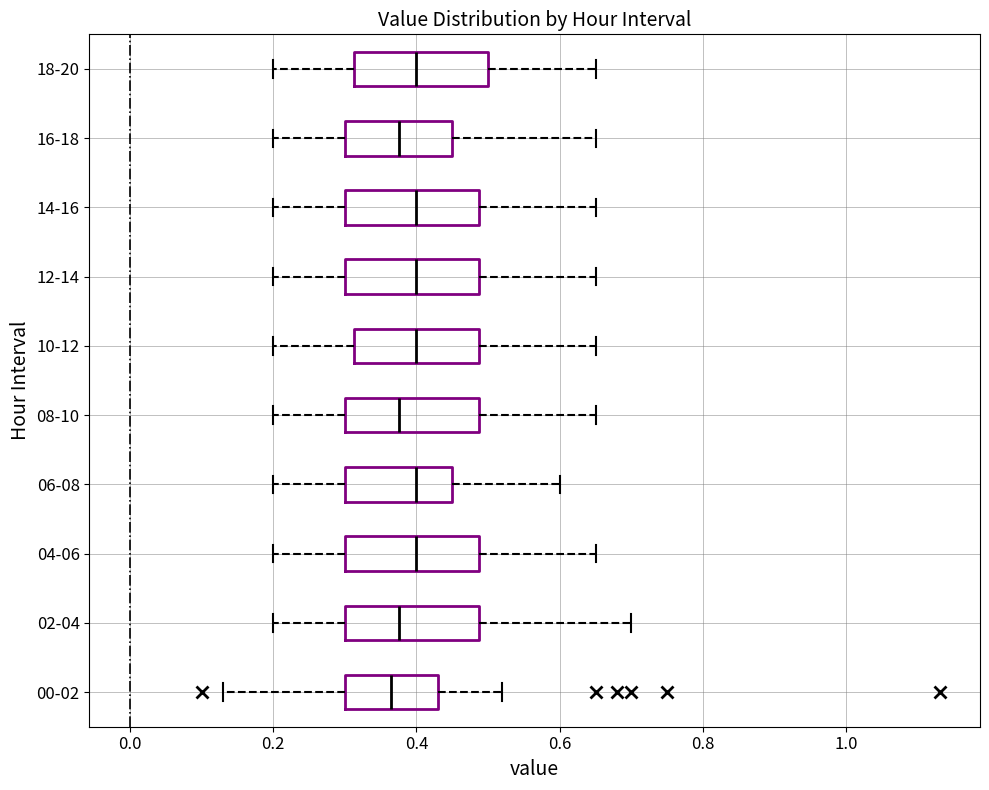

Reading bottom to top, transcribe this box plot: for each box, give where its median line is, the range the box spans, and where its two whiskers end, as read against the x-axis. The values are not printed on the chart, so give them approximately, as read against the axis.

00-02: median 0.36, box 0.30 to 0.44, whiskers 0.14 to 0.52
02-04: median 0.38, box 0.30 to 0.48, whiskers 0.20 to 0.70
04-06: median 0.40, box 0.30 to 0.48, whiskers 0.20 to 0.66
06-08: median 0.40, box 0.30 to 0.46, whiskers 0.20 to 0.60
08-10: median 0.38, box 0.30 to 0.48, whiskers 0.20 to 0.66
10-12: median 0.40, box 0.32 to 0.48, whiskers 0.20 to 0.66
12-14: median 0.40, box 0.30 to 0.48, whiskers 0.20 to 0.66
14-16: median 0.40, box 0.30 to 0.48, whiskers 0.20 to 0.66
16-18: median 0.38, box 0.30 to 0.46, whiskers 0.20 to 0.66
18-20: median 0.40, box 0.32 to 0.50, whiskers 0.20 to 0.66